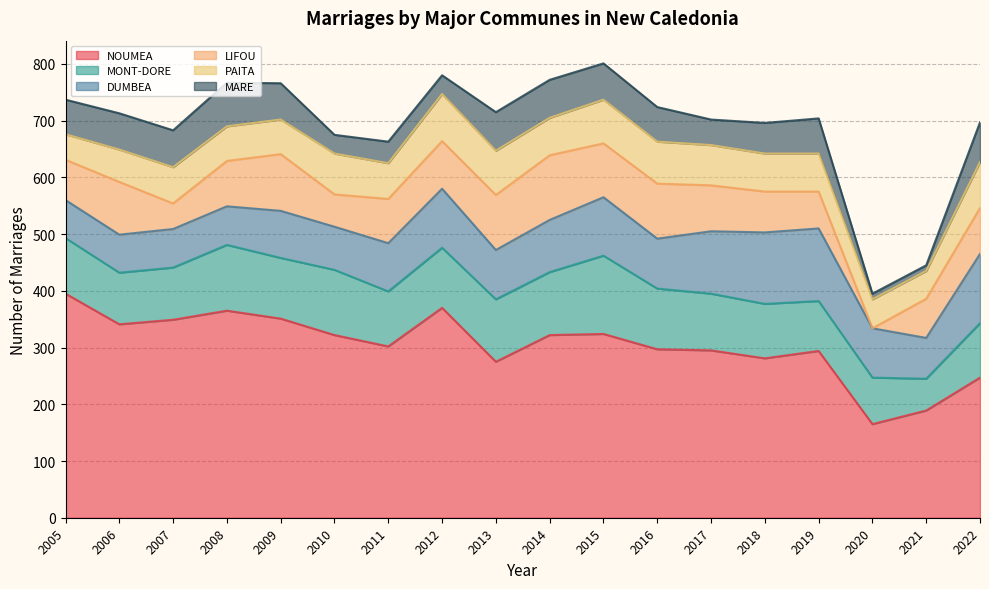

What is the average value of the DUMBEA series?

91